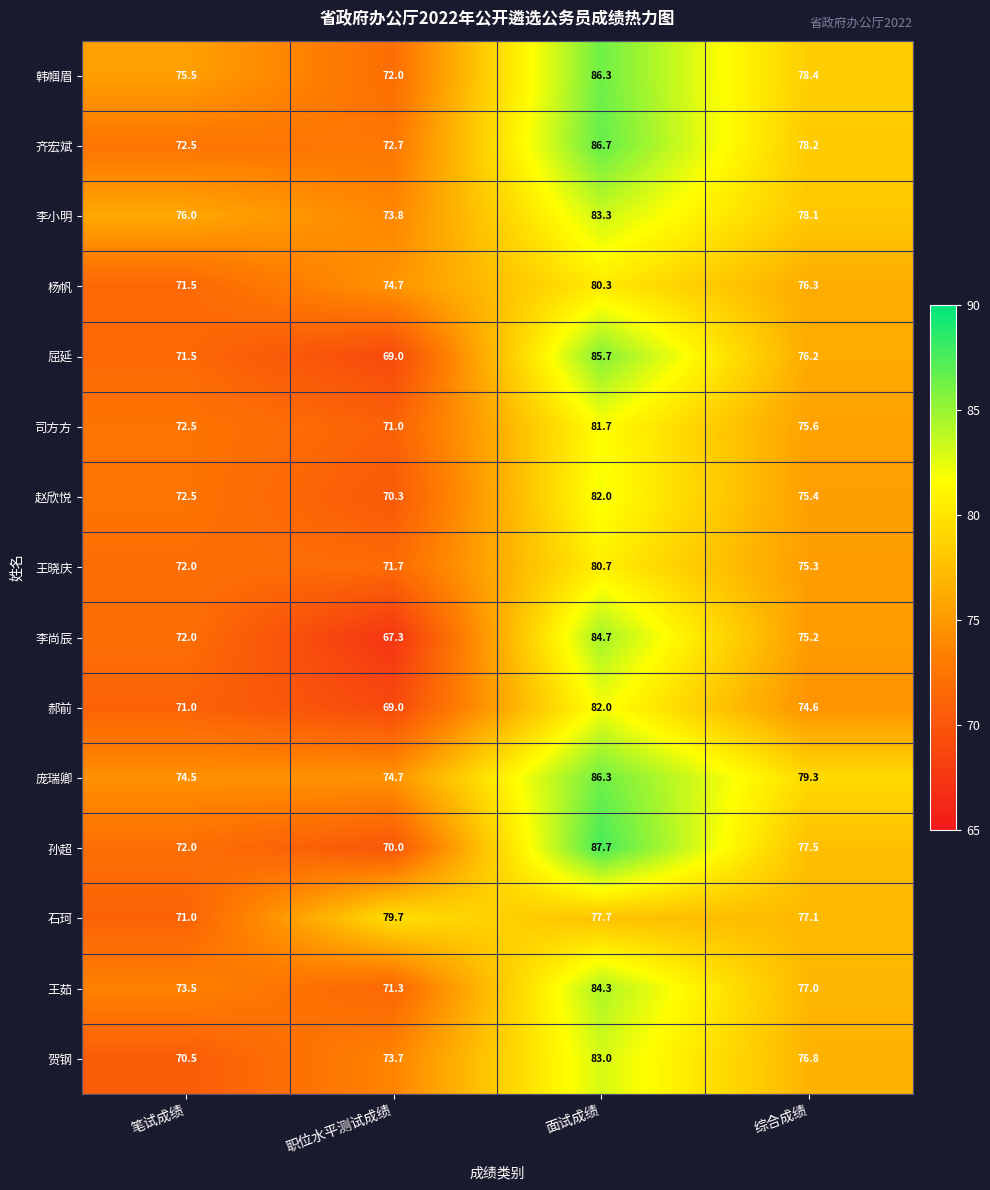

Which category has the lowest value across all series?

职位水平测试成绩